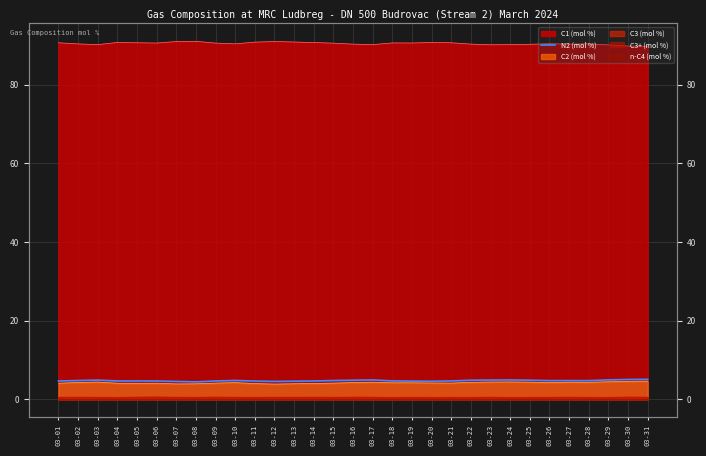

Reading right to left, list all the values displayed in this chart.

03-31=5.1	03-30=5.0	03-29=4.9	03-28=4.7	03-27=4.7	03-26=4.7	03-25=4.8	03-24=4.9	03-23=4.9	03-22=4.8	03-21=4.6	03-20=4.6	03-19=4.6	03-18=4.7	03-17=4.9	03-16=4.8	03-15=4.8	03-14=4.6	03-13=4.6	03-12=4.5	03-11=4.6	03-10=4.8	03-09=4.6	03-08=4.4	03-07=4.5	03-06=4.6	03-05=4.6	03-04=4.6	03-03=4.9	03-02=4.8	03-01=4.6